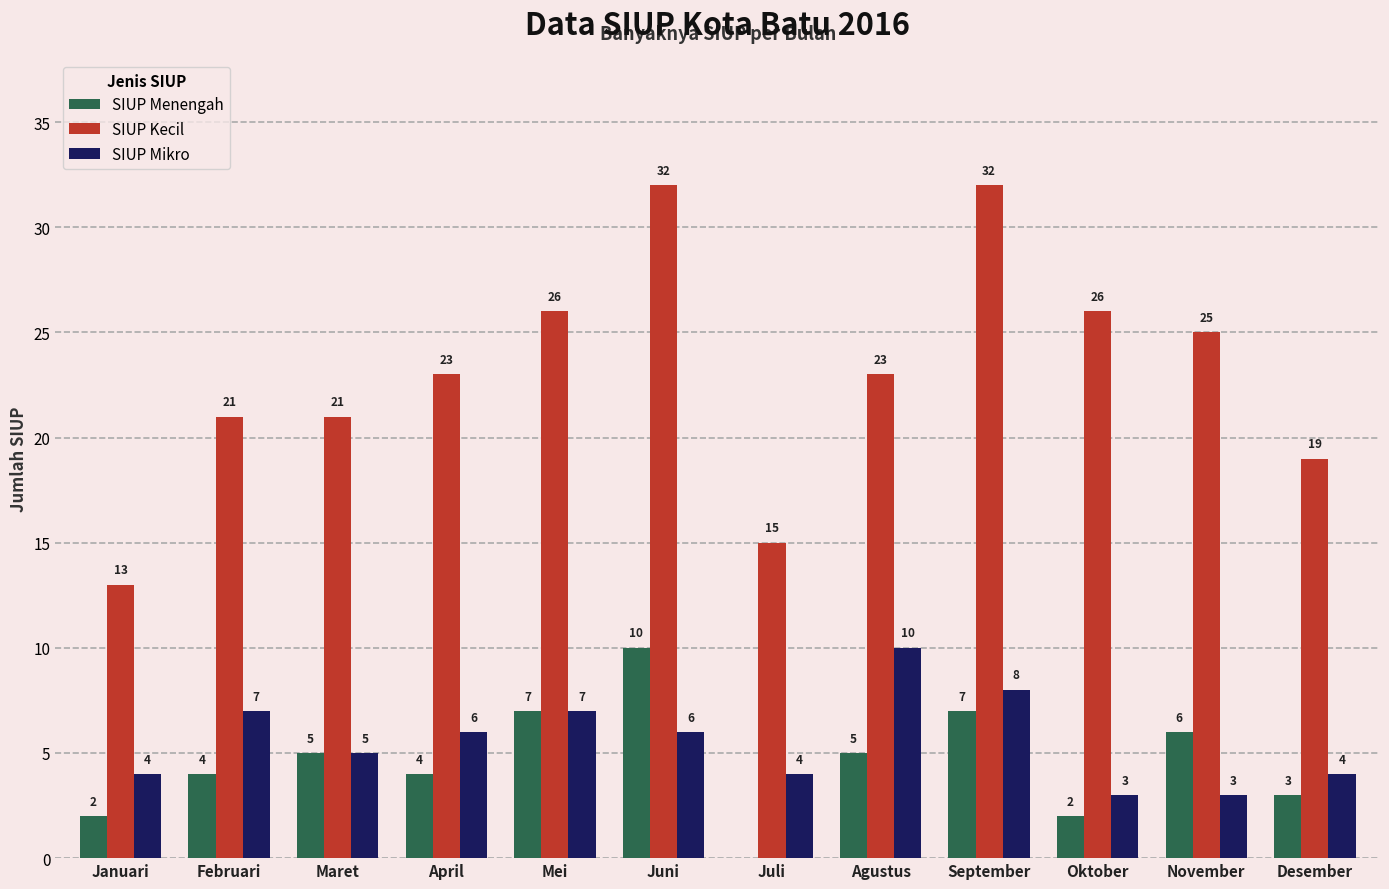

Reading right to left, what are all the values shown in this chart?

SIUP Menengah: 3	6	2	7	5	0	10	7	4	5	4	2
SIUP Kecil: 19	25	26	32	23	15	32	26	23	21	21	13
SIUP Mikro: 4	3	3	8	10	4	6	7	6	5	7	4